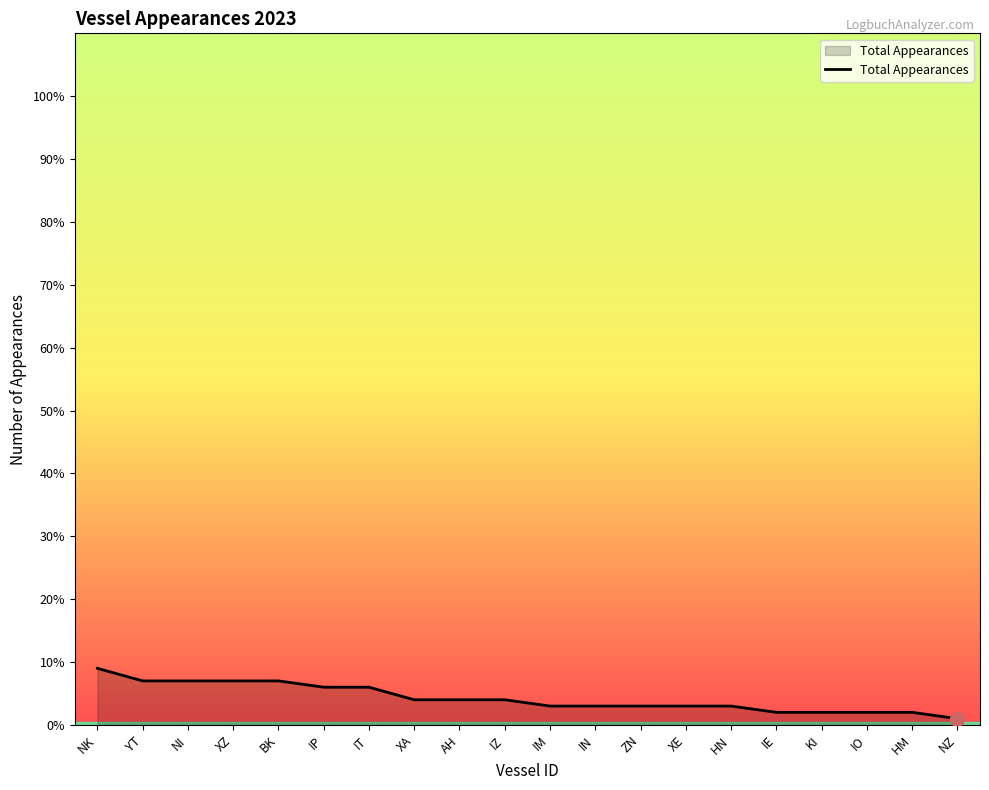

The value at HN is 3. True or false?

True